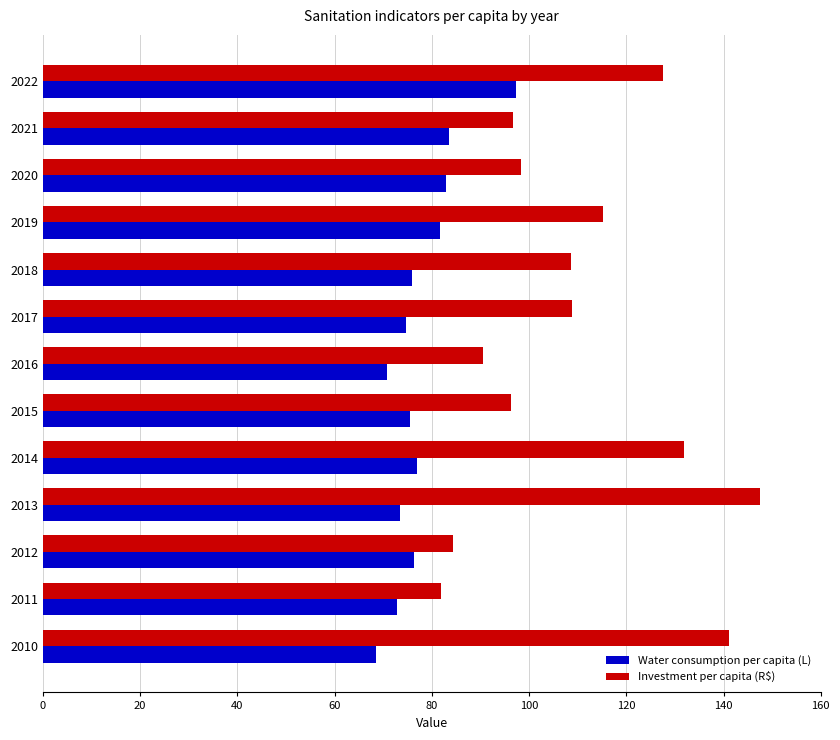

Is the value of Investment per capita (R$) at 2012 greater than the value of Water consumption per capita (L) at 2013?

Yes